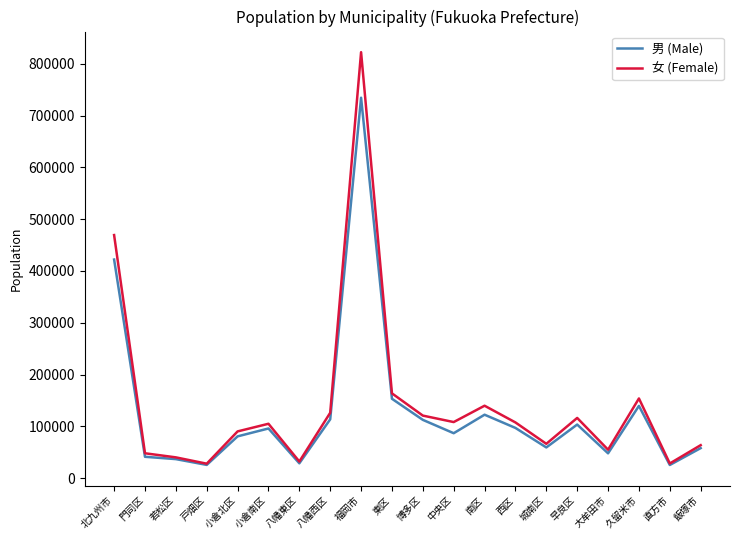

The value of 女 (Female) at 飯塚市 is 63632. True or false?

True